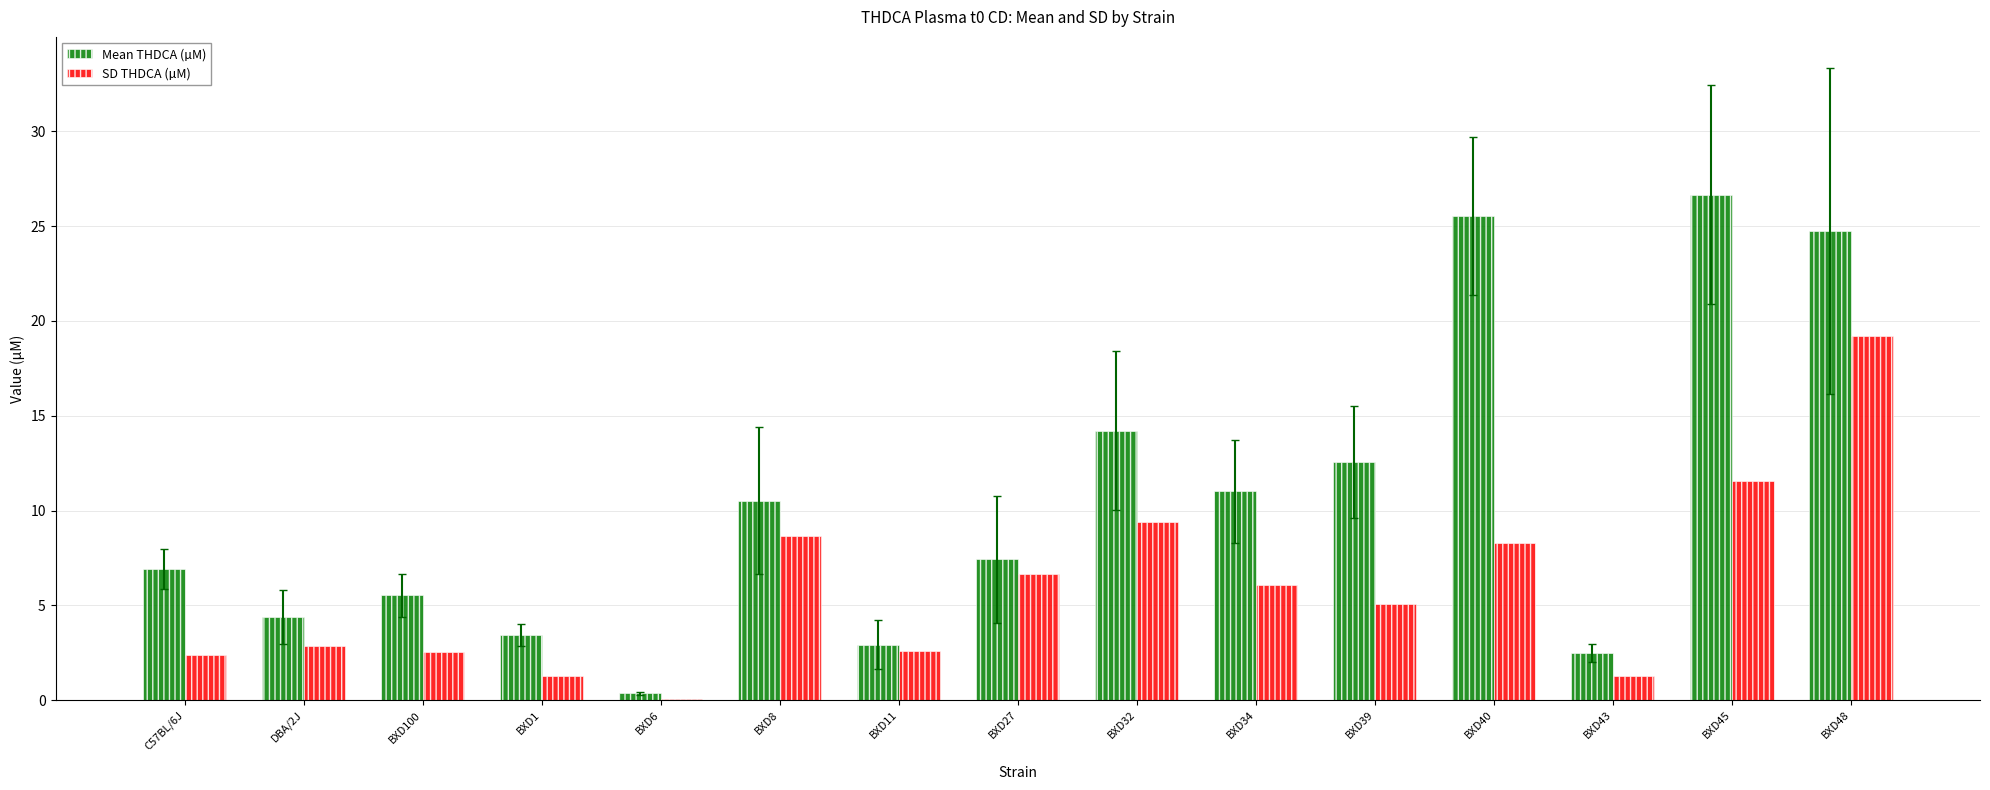

Where does the SD THDCA (µM) series first go above 5?

BXD8